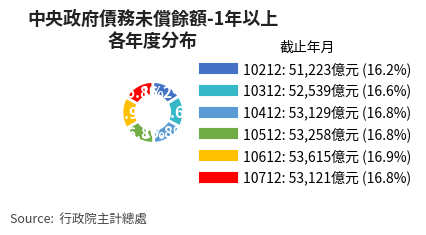

Approximately how many times larger is the value at 10712 compared to 10212?

1.0